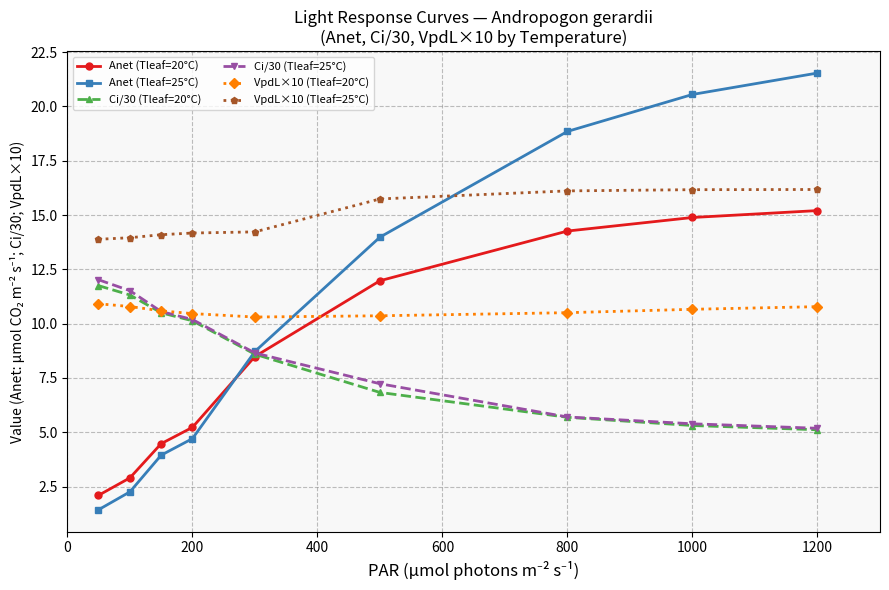

Which series has the largest total across all categories?

VpdL×10 (Tleaf=25°C)